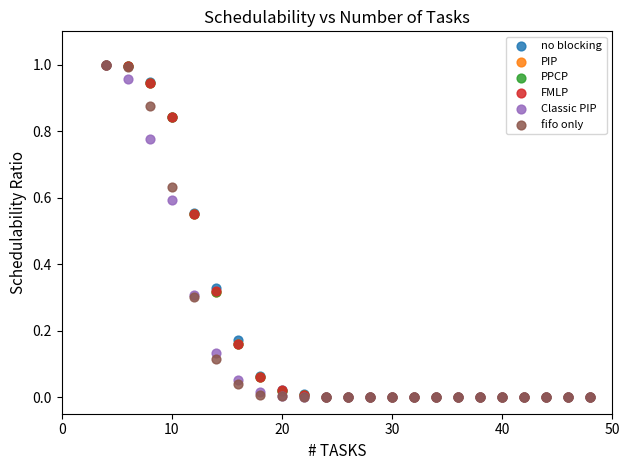

What are all the series names shown in the legend?

no blocking, PIP, PPCP, FMLP, Classic PIP, fifo only